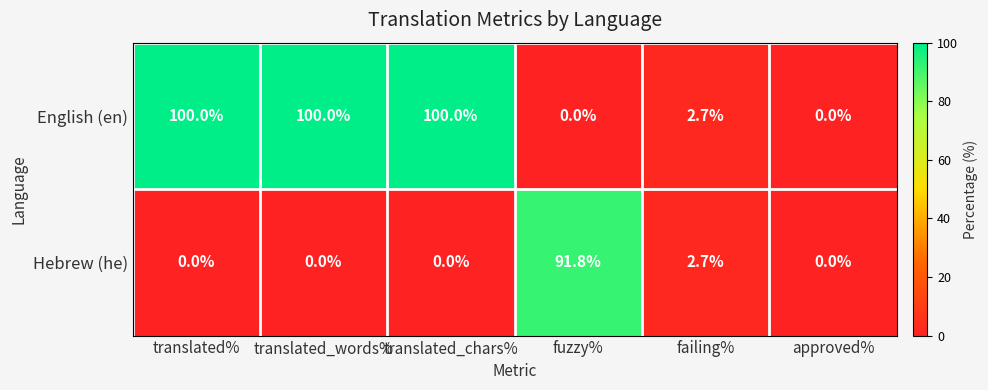

What is the sum of all Hebrew (he) values?

94.5